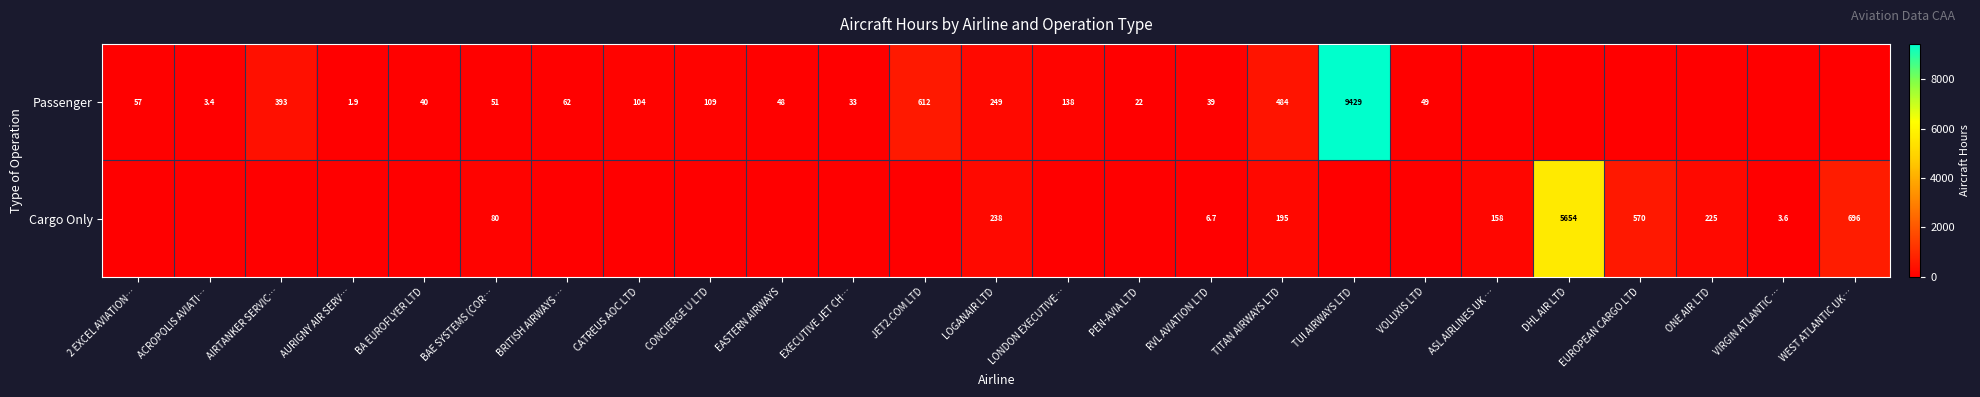

What is the total value across all series at WEST ATLANTIC UK…?

696.5